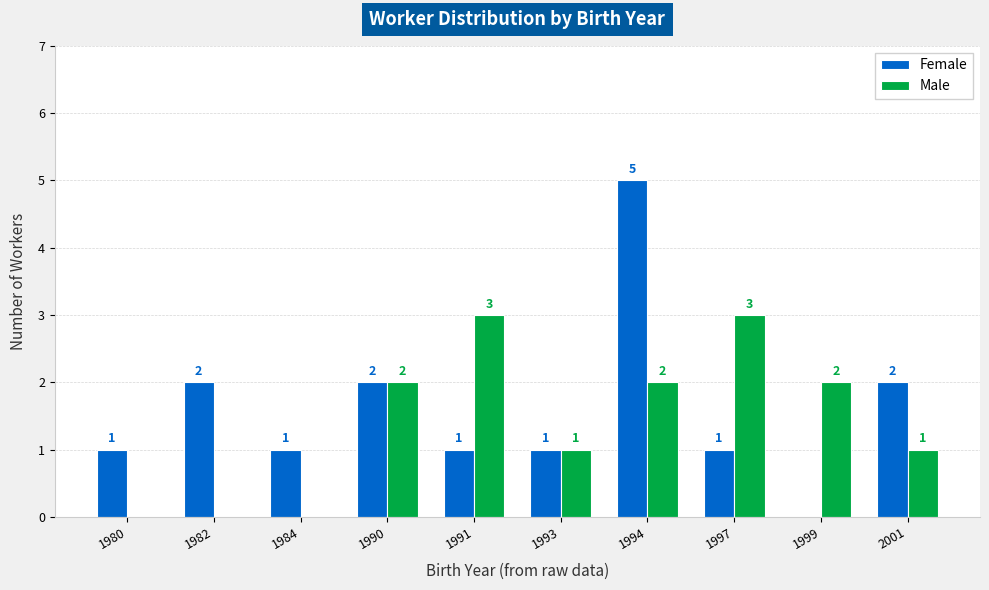

At which category is the sum across all series the highest?

1994